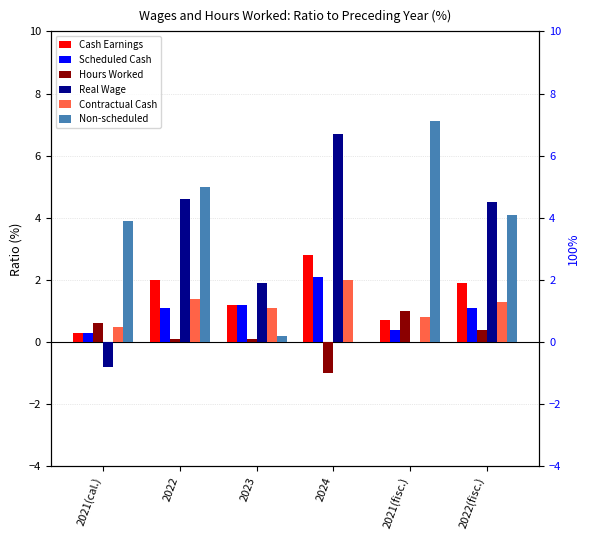

How many series are shown in this chart?

6